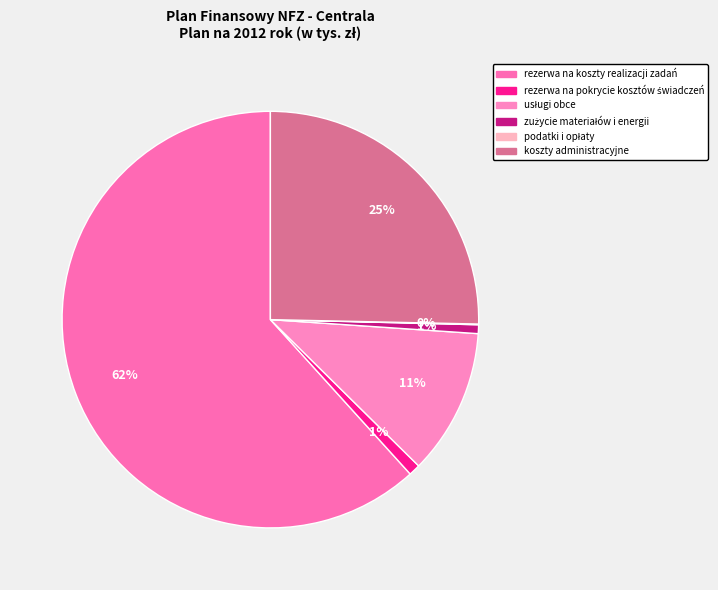

Which slice represents more than half of the pie?

rezerwa na koszty realizacji zadań